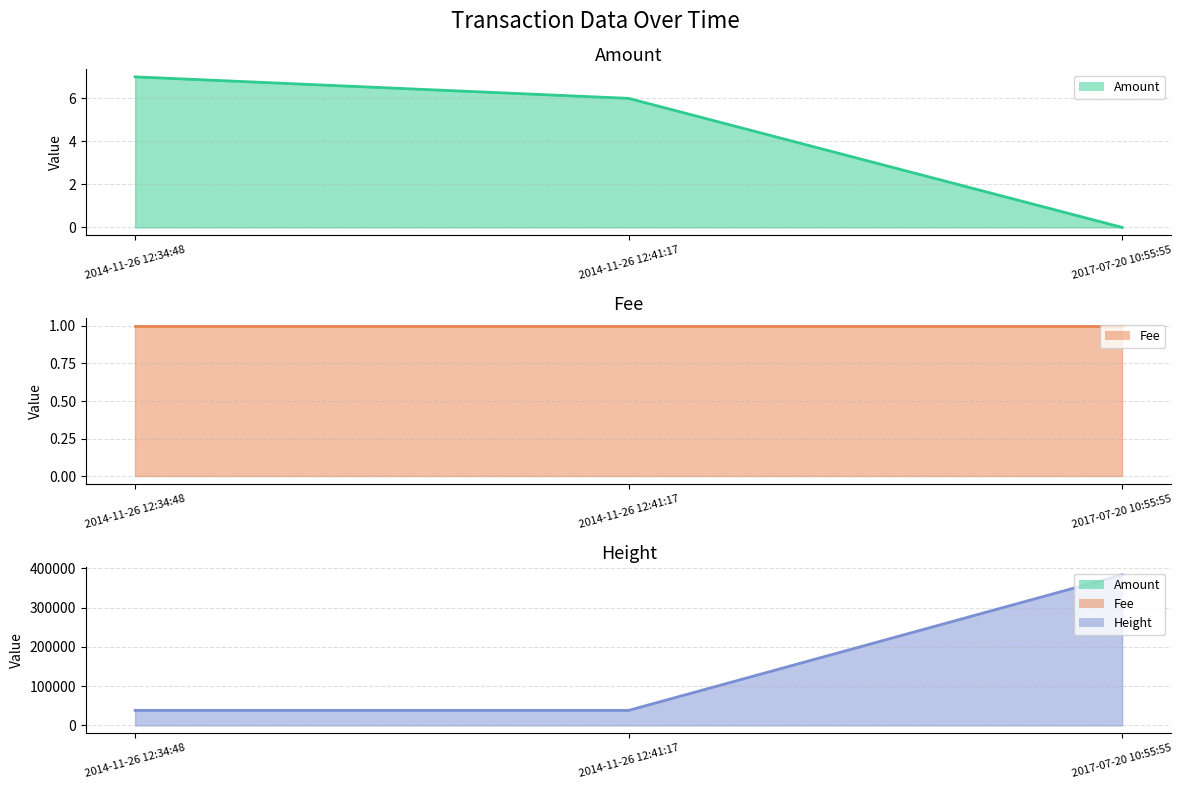

Which series has the largest total across all categories?

Height line